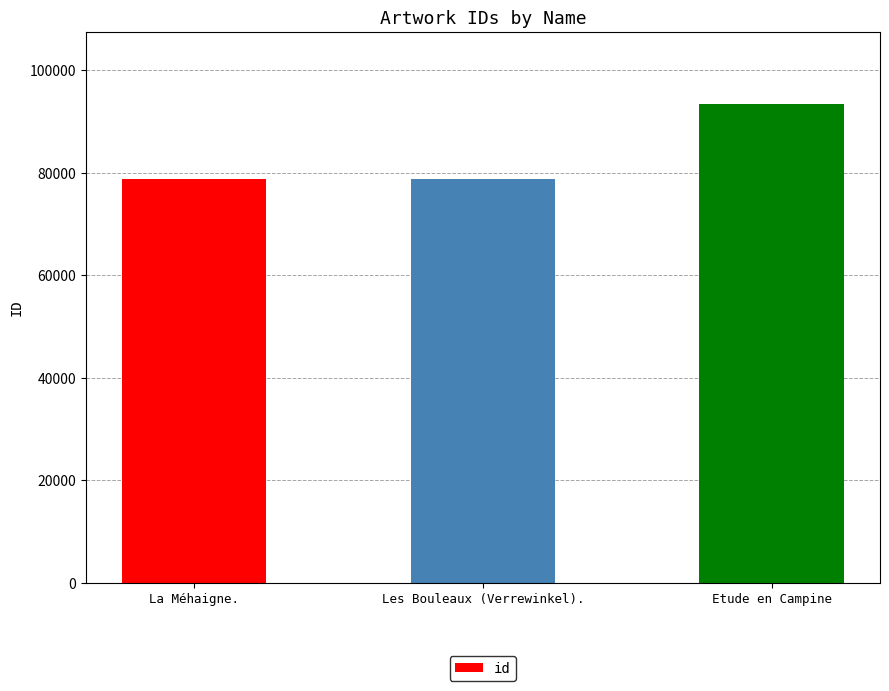

What position from the left is Les Bouleaux (Verrewinkel).?

2